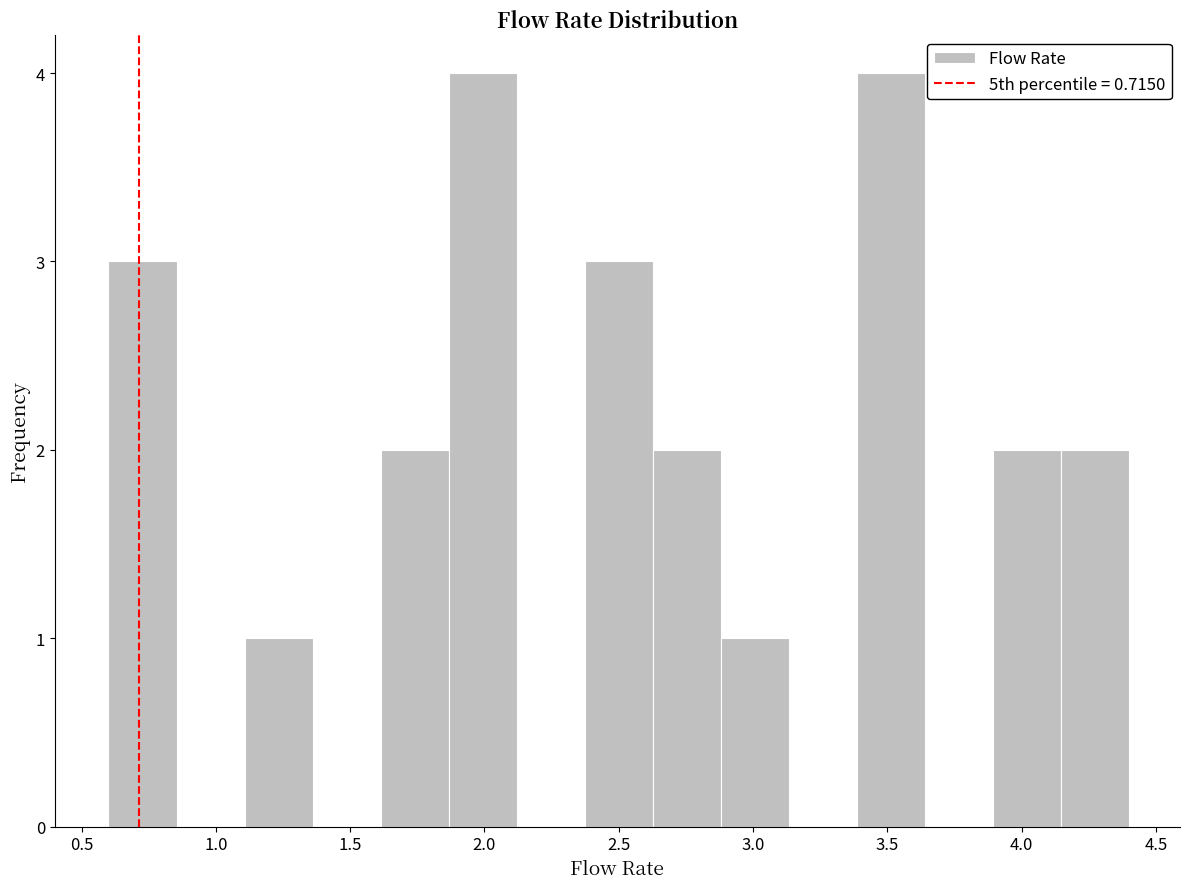

Reading left to right, list every bar in this chart as the range it spans on the x-axis followed by its height. Neither the bar edges nor the heights are printed on the chart, so give them approximately, as read against the axes.

0.60 to 0.85: 3
0.85 to 1.10: 0
1.10 to 1.35: 1
1.35 to 1.60: 0
1.60 to 1.85: 2
1.85 to 2.10: 4
2.10 to 2.35: 0
2.35 to 2.65: 3
2.65 to 2.90: 2
2.90 to 3.15: 1
3.15 to 3.40: 0
3.40 to 3.65: 4
3.65 to 3.90: 0
3.90 to 4.15: 2
4.15 to 4.40: 2